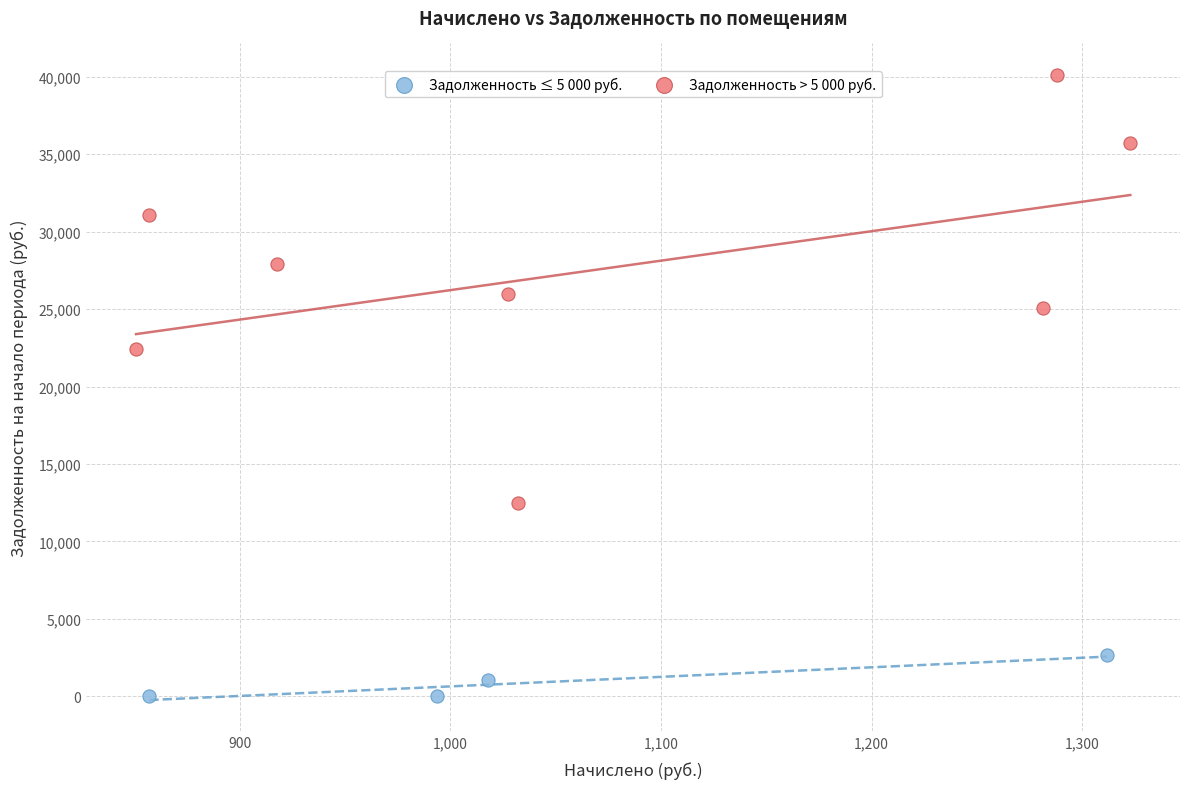

Which series contains the lowest Y value?

Задолженность ≤ 5 000 руб.